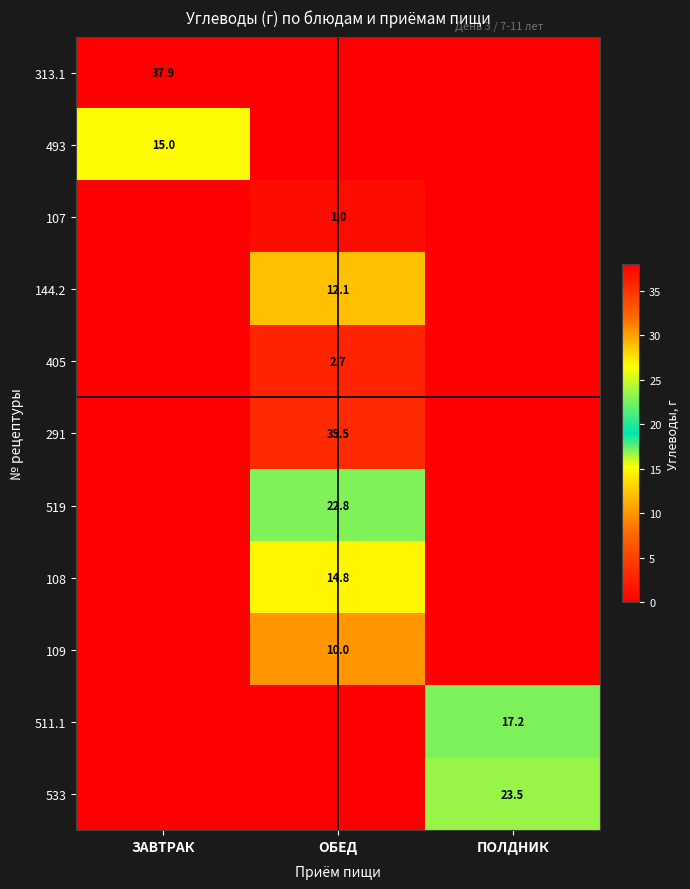

The value of 107 at ОБЕД is 1.0. True or false?

True